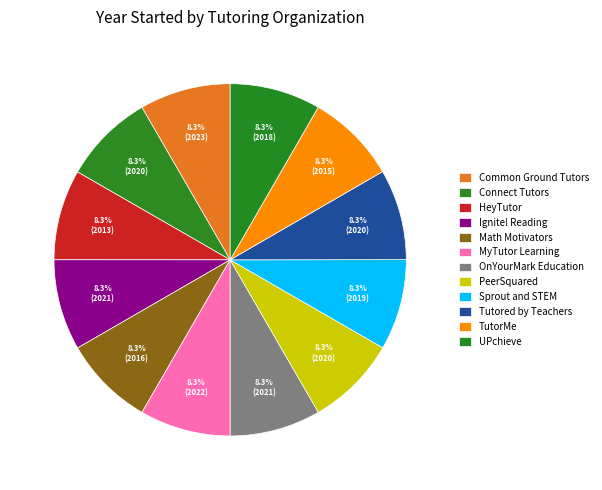

To the nearest percent, what portion does Common Ground Tutors represent?

8%